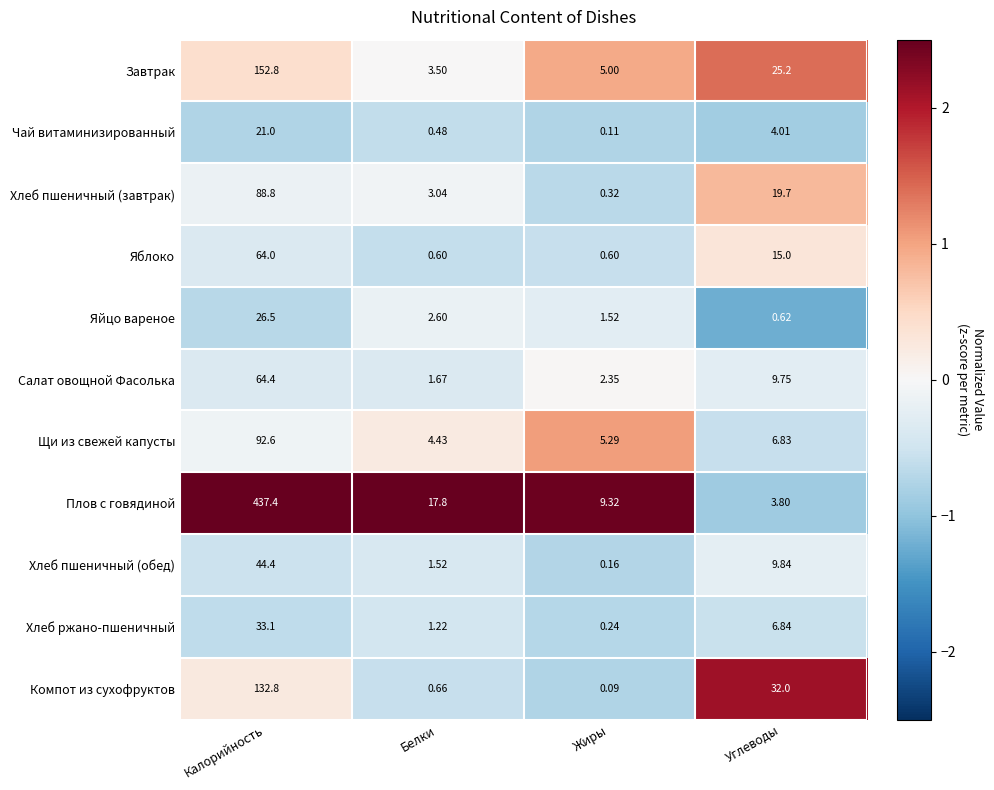

At how many categories does at least one series exceed 0?

4